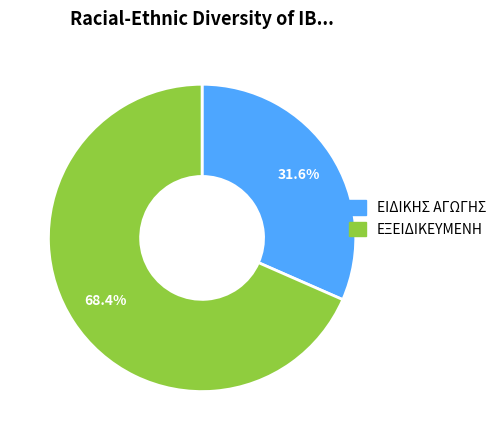

Does any single category account for the majority?

Yes